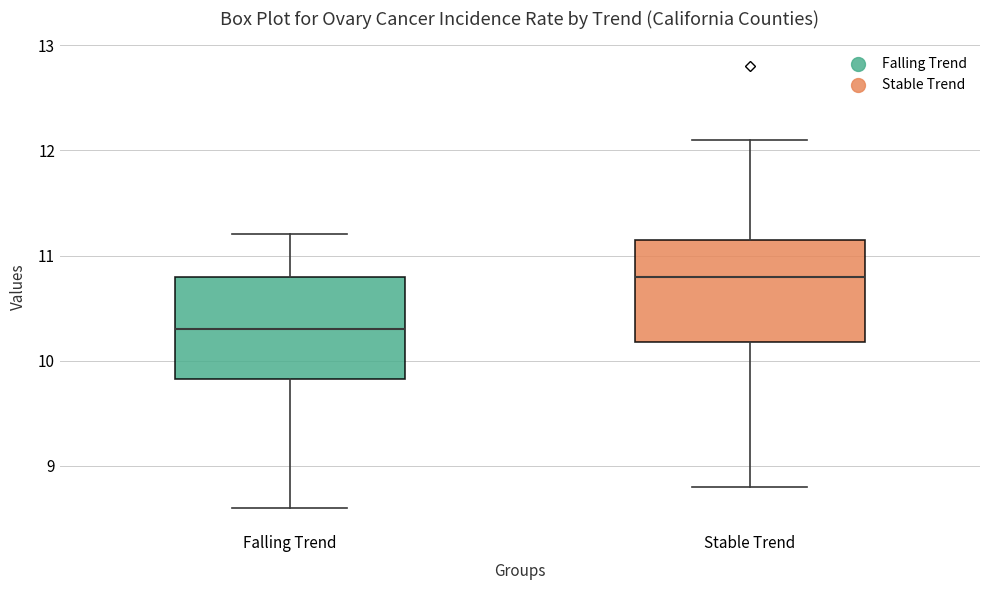

Where does the median line of the box for Falling Trend sit on the y-axis? The values are not printed on the chart, so give them approximately, as read against the axis.

10.3